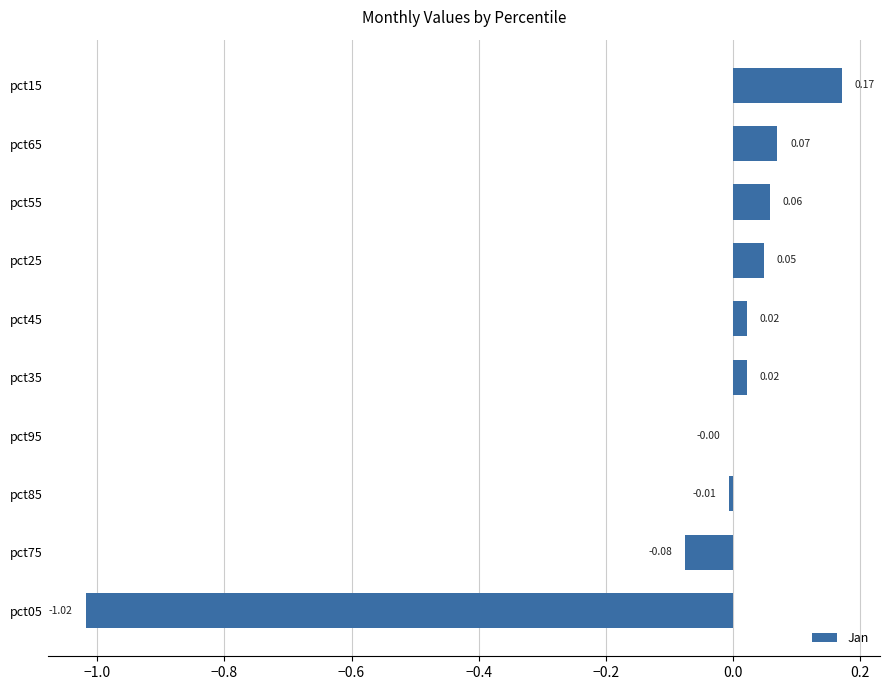

What is the sum of all values?

-0.7